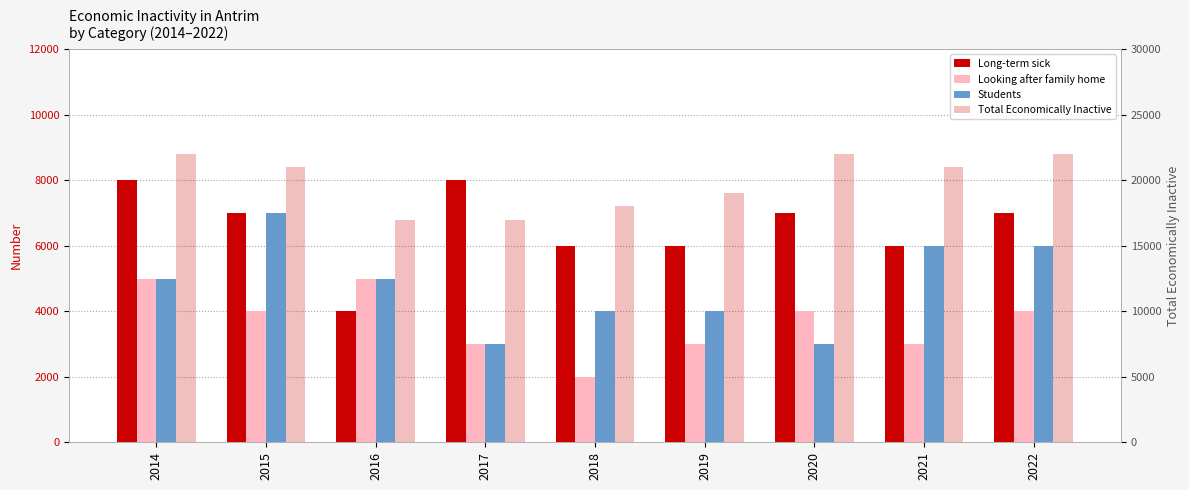

Reading left to right, extract all data points from this chart.

Long-term sick: 2014=8000	2015=7000	2016=4000	2017=8000	2018=6000	2019=6000	2020=7000	2021=6000	2022=7000
Looking after family home: 2014=5000	2015=4000	2016=5000	2017=3000	2018=2000	2019=3000	2020=4000	2021=3000	2022=4000
Students: 2014=5000	2015=7000	2016=5000	2017=3000	2018=4000	2019=4000	2020=3000	2021=6000	2022=6000
Total Economically Inactive: 2014=22000	2015=21000	2016=17000	2017=17000	2018=18000	2019=19000	2020=22000	2021=21000	2022=22000